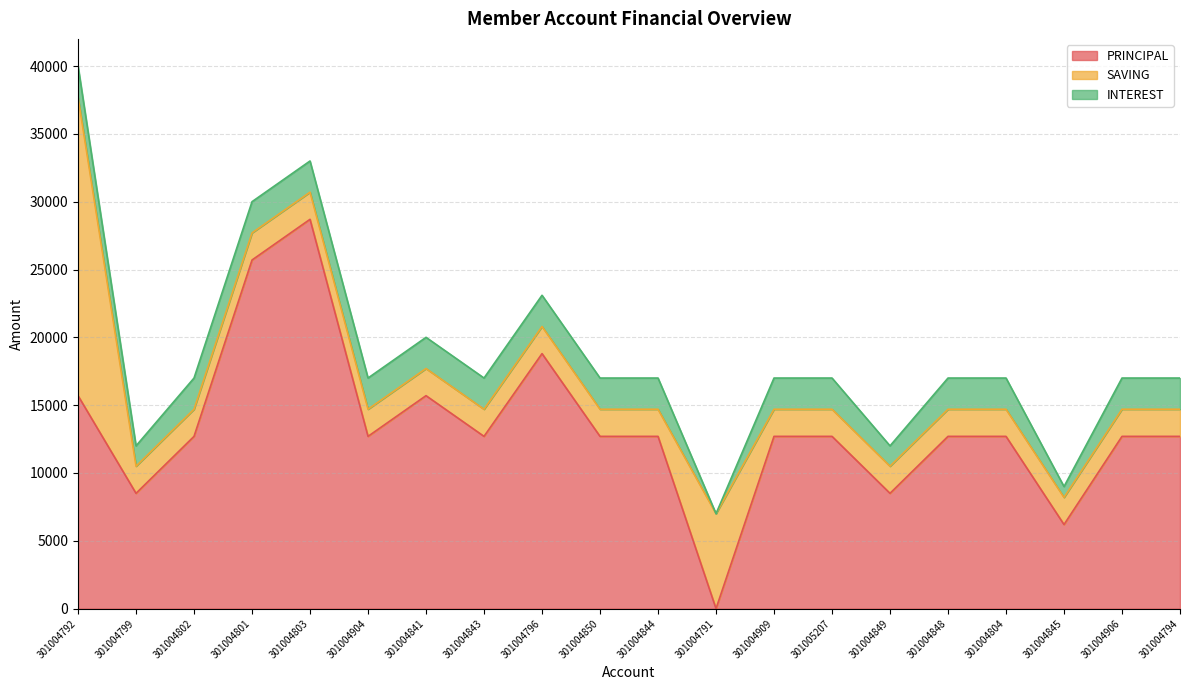

At which category does INTEREST reach its first local valley?

301004799